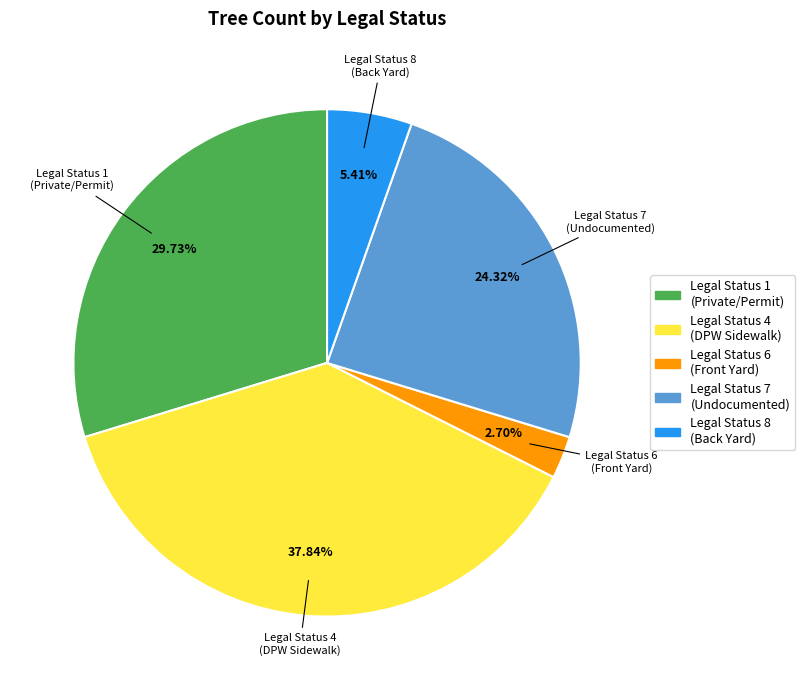

Is there any slice that represents more than half of the pie?

No